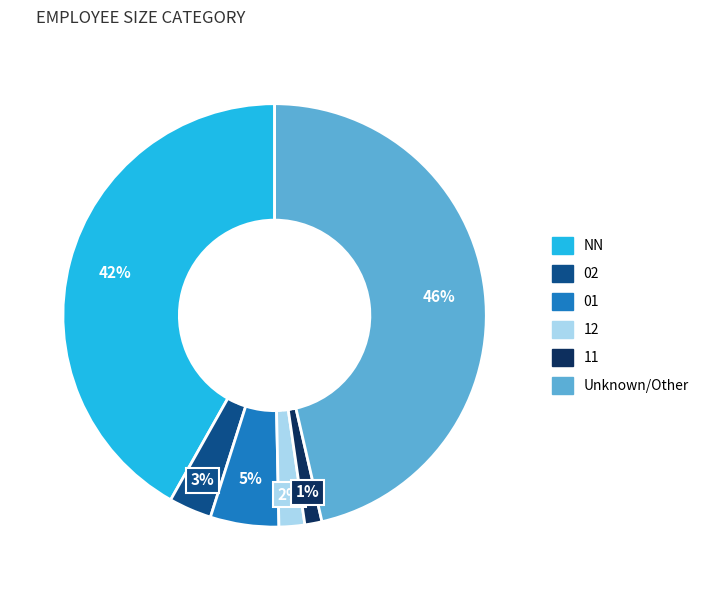

To the nearest percent, what is the difference between the largest and smallest slice percentages?

45%